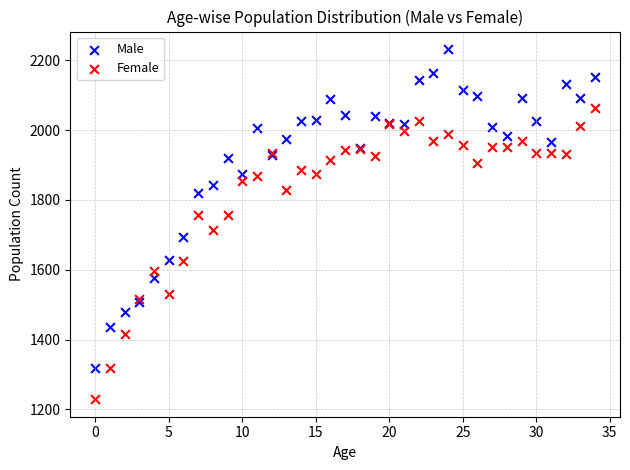

Which series contains the highest Y value?

Male